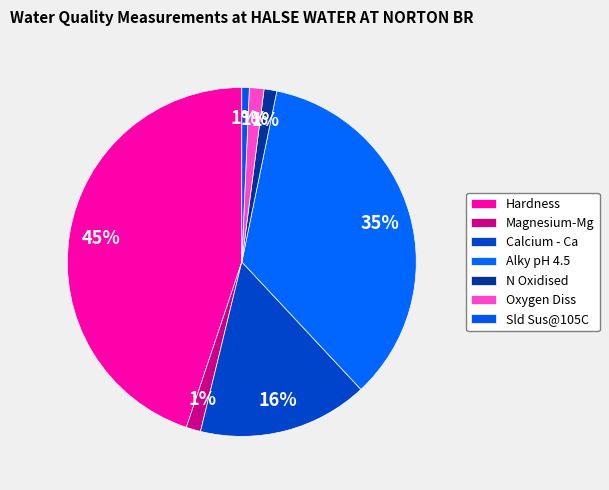

Which category has the biggest portion of the pie?

Hardness